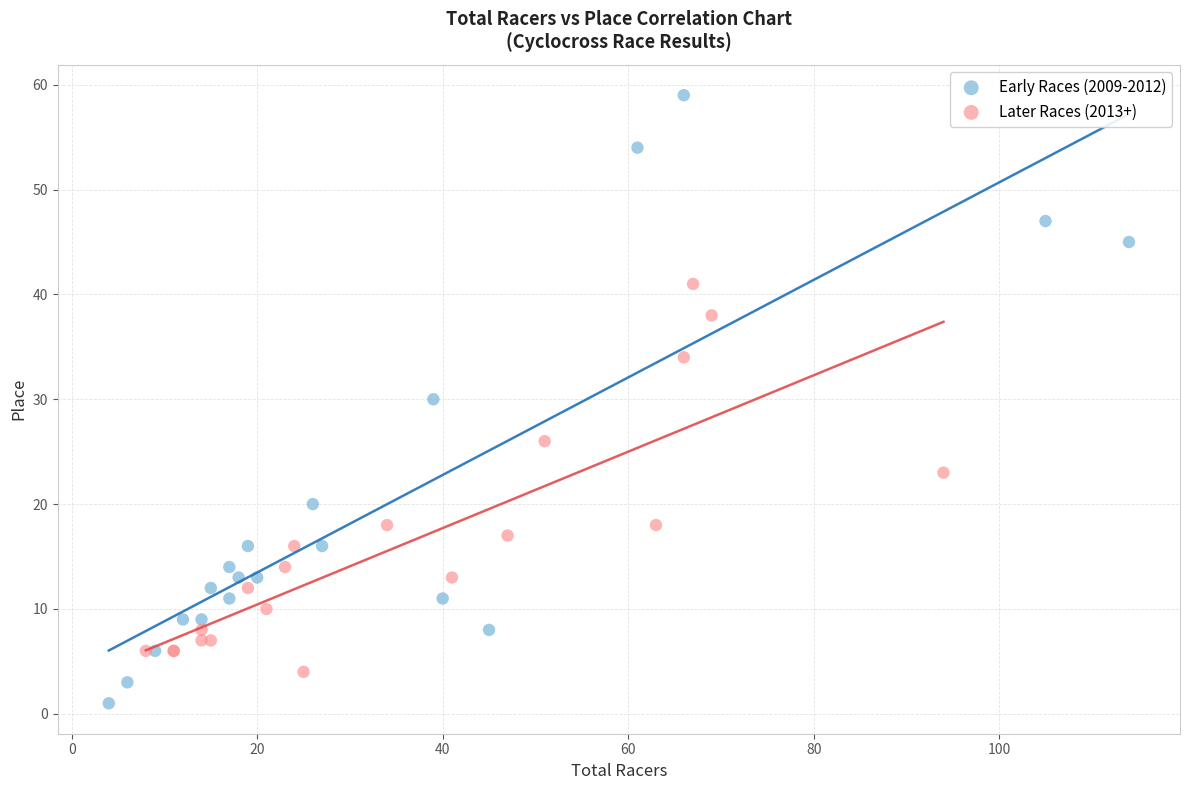

Which series has the widest spread of Y values?

Early Races (2009-2012)